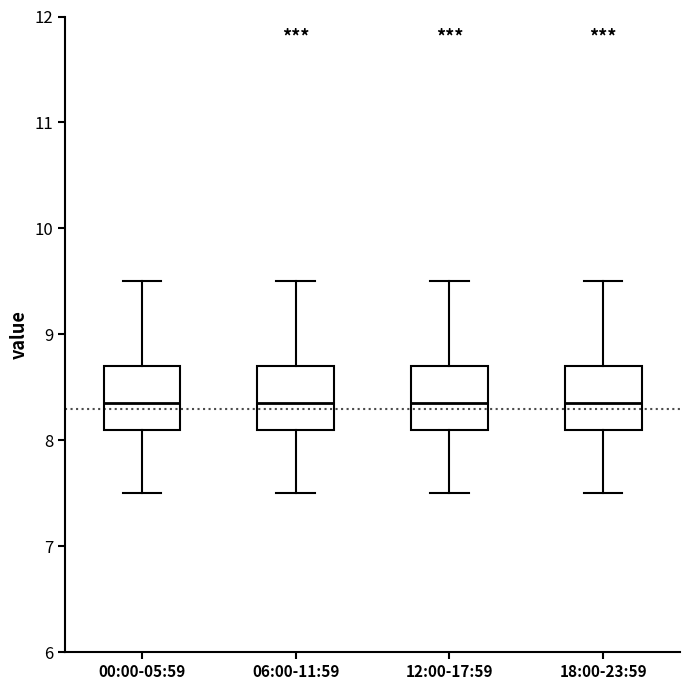

Where does the median line of the box for 06:00-11:59 sit on the y-axis? The values are not printed on the chart, so give them approximately, as read against the axis.

8.4